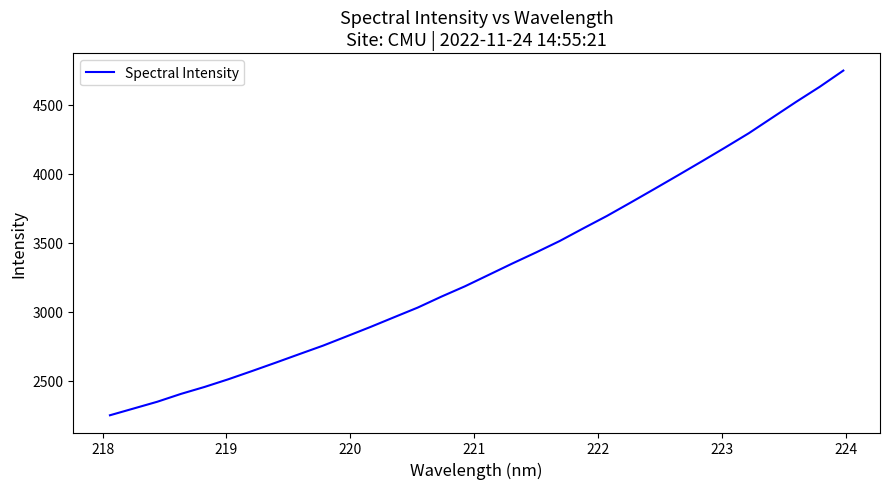

What is the minimum value shown in the chart?

2250.5